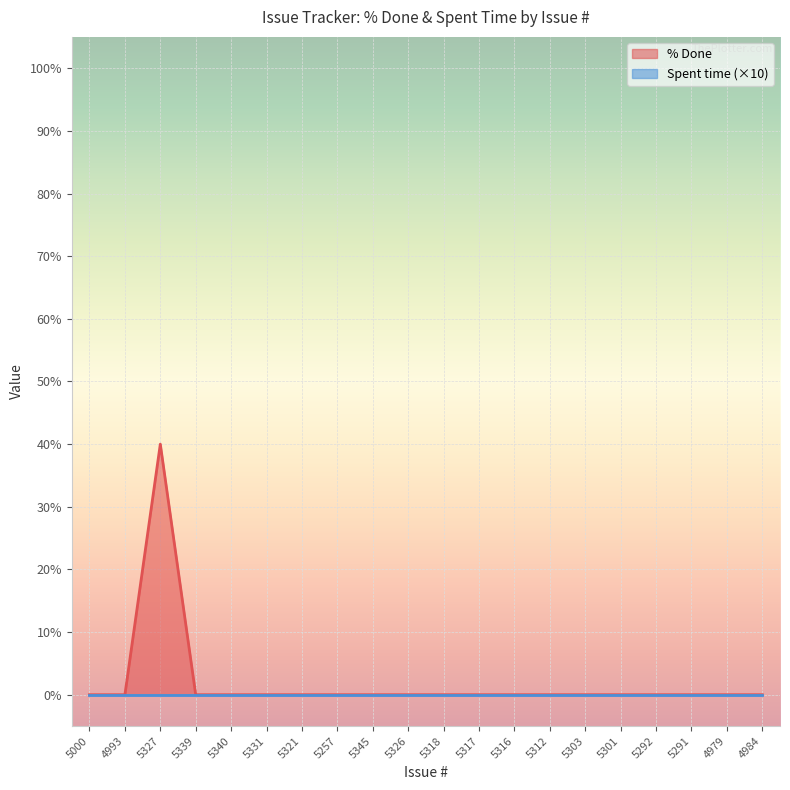

What position from the left is 4984?

20